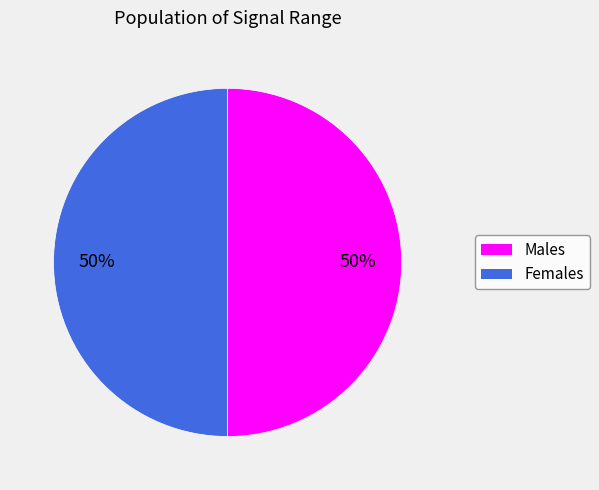

How many slices are in this pie chart?

2